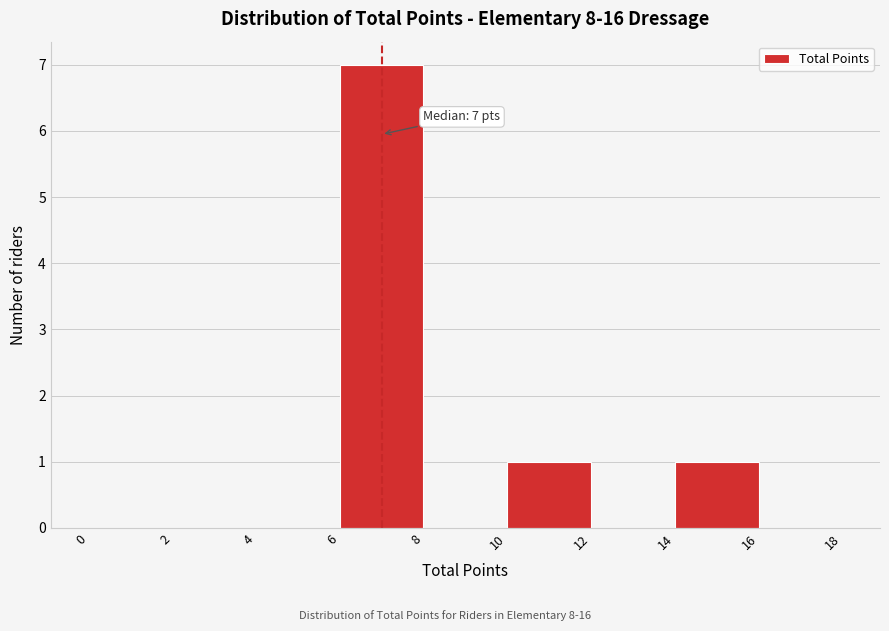

Over which range of the x-axis is the bar tallest?

6 to 8